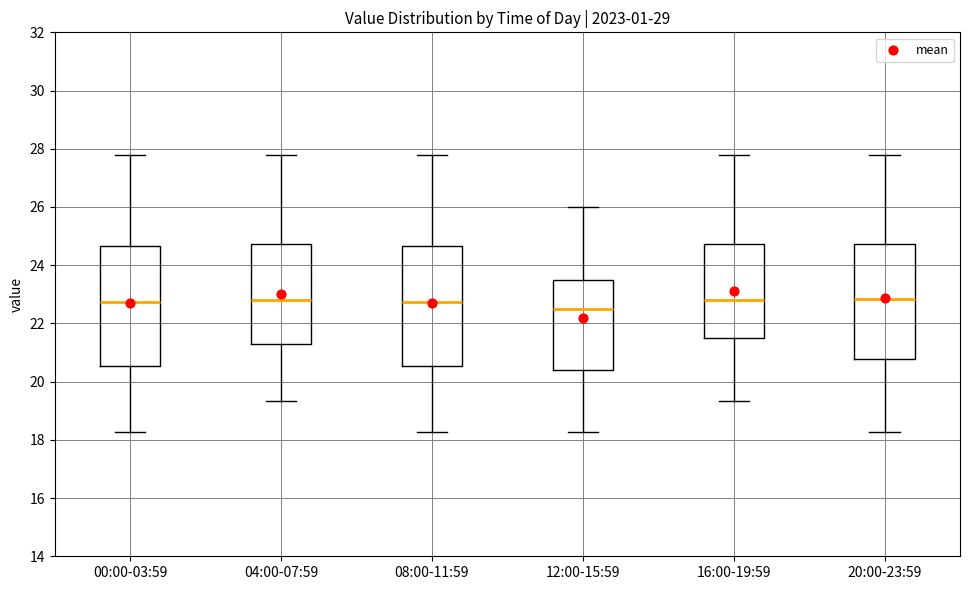

Where does the lower whisker of the box for 12:00-15:59 end on the y-axis? The values are not printed on the chart, so give them approximately, as read against the axis.

18.2